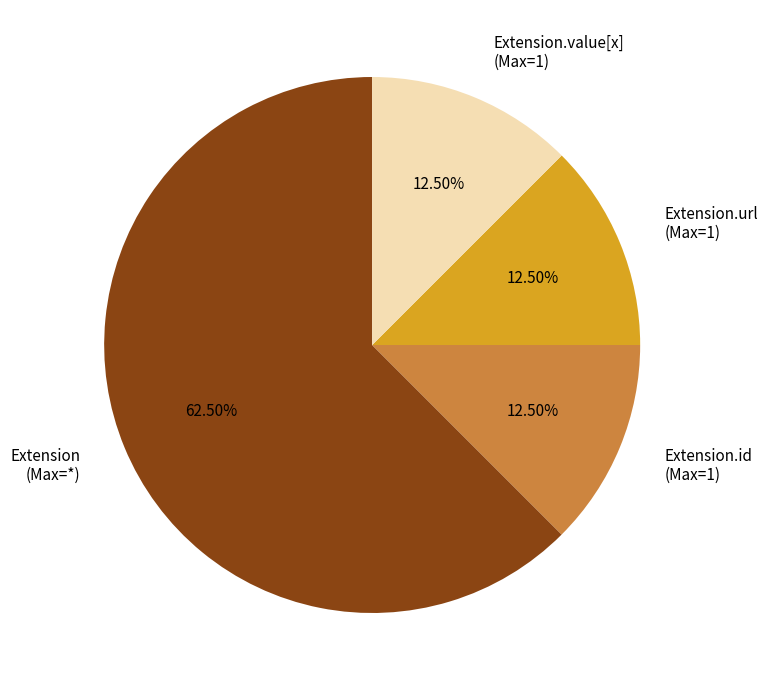

How many segments does this pie chart have?

4